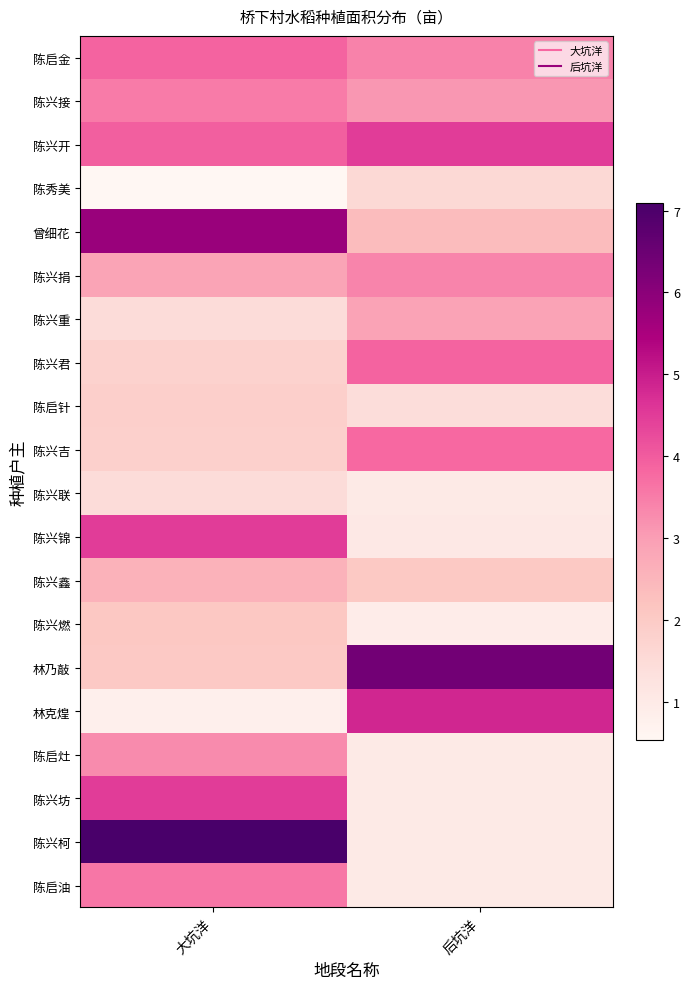

Rank the series by their maximum value, from highest to lowest.

陈兴柯, 林乃敲, 曾细花, 林克煌, 陈兴开, 陈兴锦, 陈兴坊, 陈兴君, 陈启金, 陈兴吉, 陈启油, 陈兴接, 陈兴捐, 陈启灶, 陈兴重, 陈兴鑫, 陈兴燃, 陈启针, 陈秀美, 陈兴联